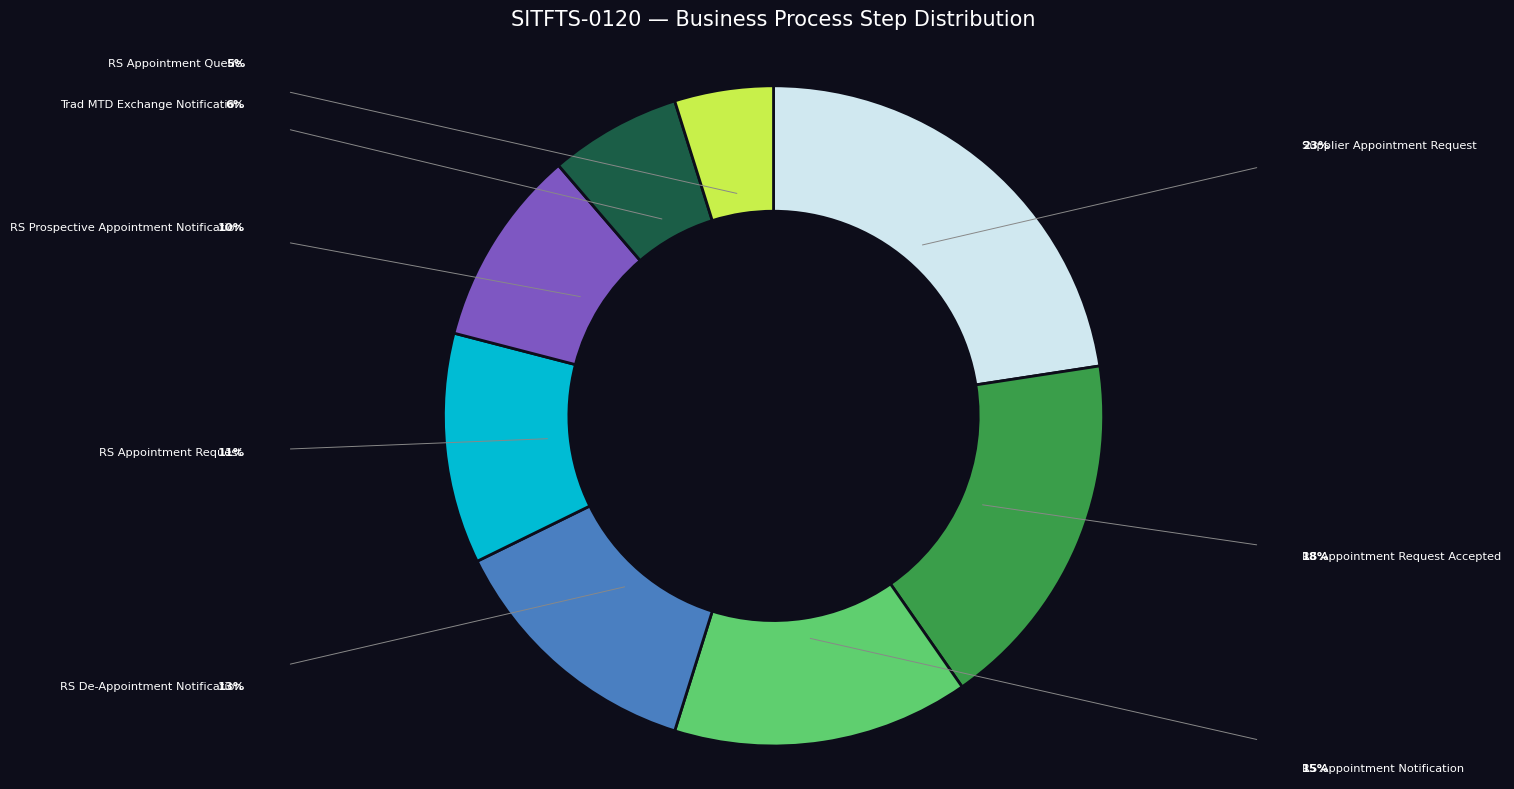

Is there any slice that represents more than half of the pie?

No